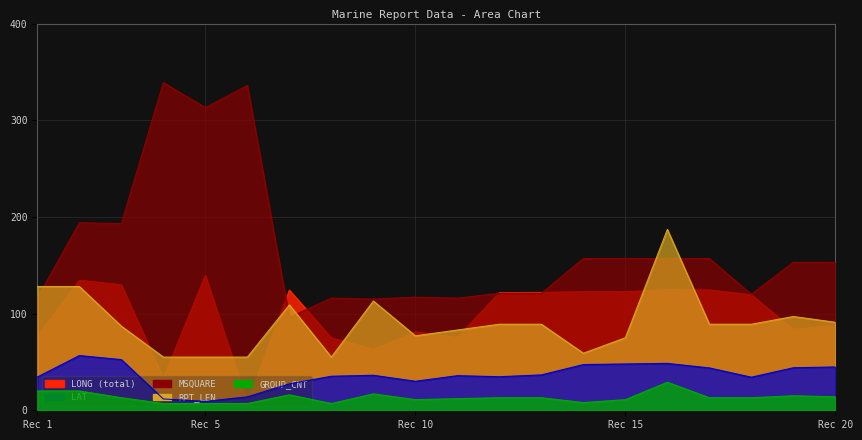

At which category is the sum across all series the highest?

16